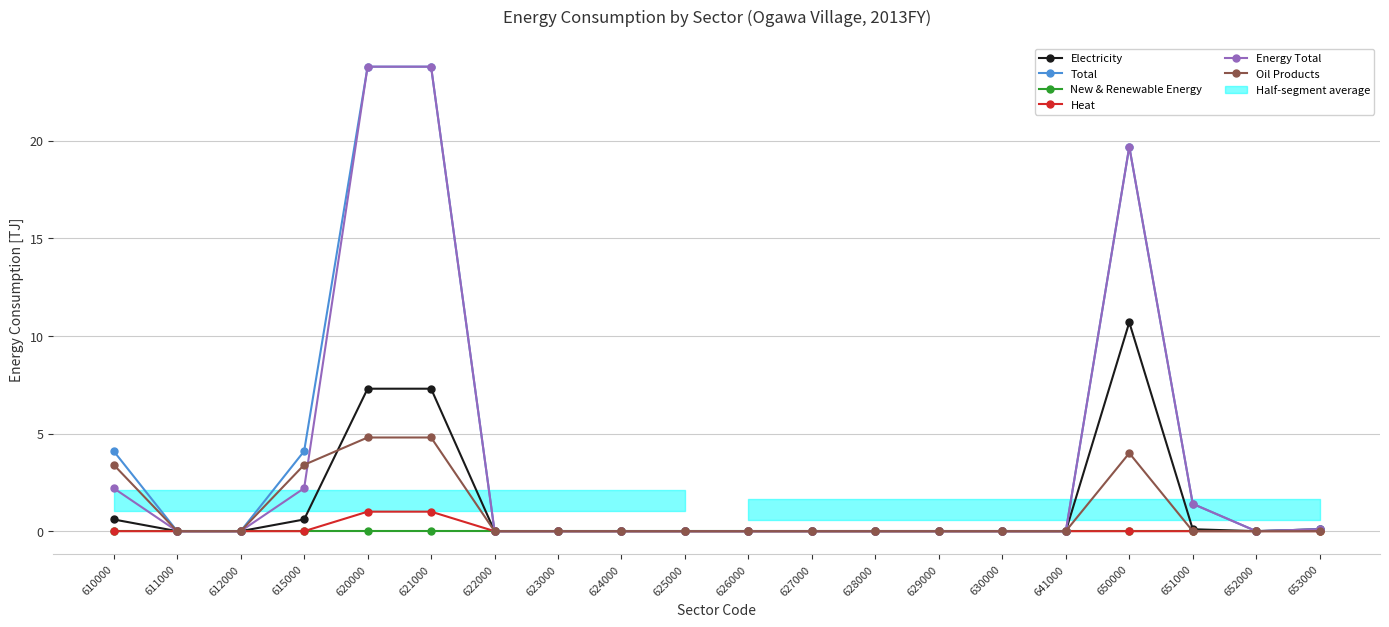

Is it true that Total equals 2.2 at 651000?

False